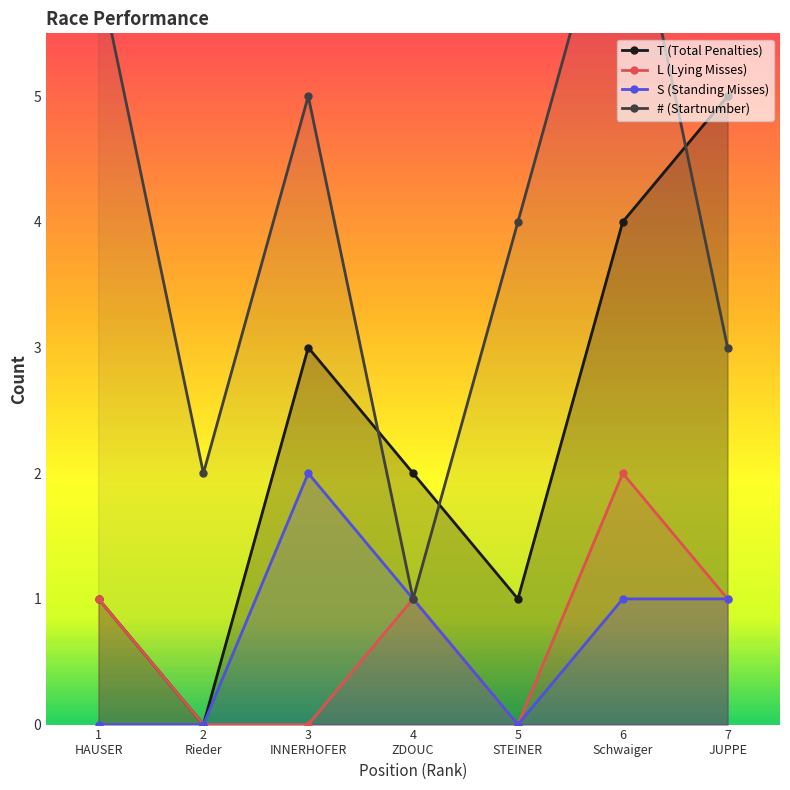

What is the approximate value of L (Lying Misses) at 4
ZDOUC?

1